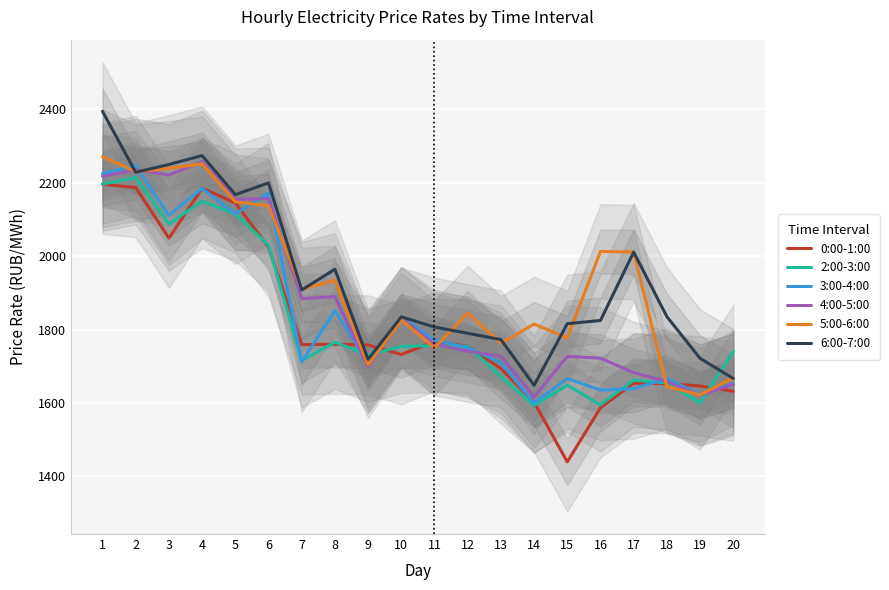

What is the highest value of the 4:00-5:00 series?

2257.5